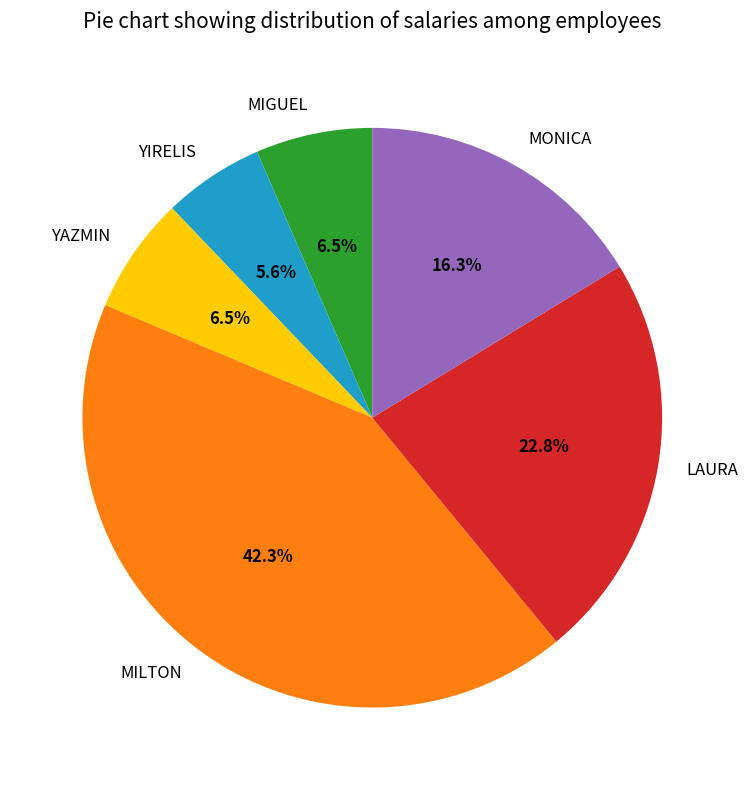

Is it true that MILTON is 28% of the pie?

False